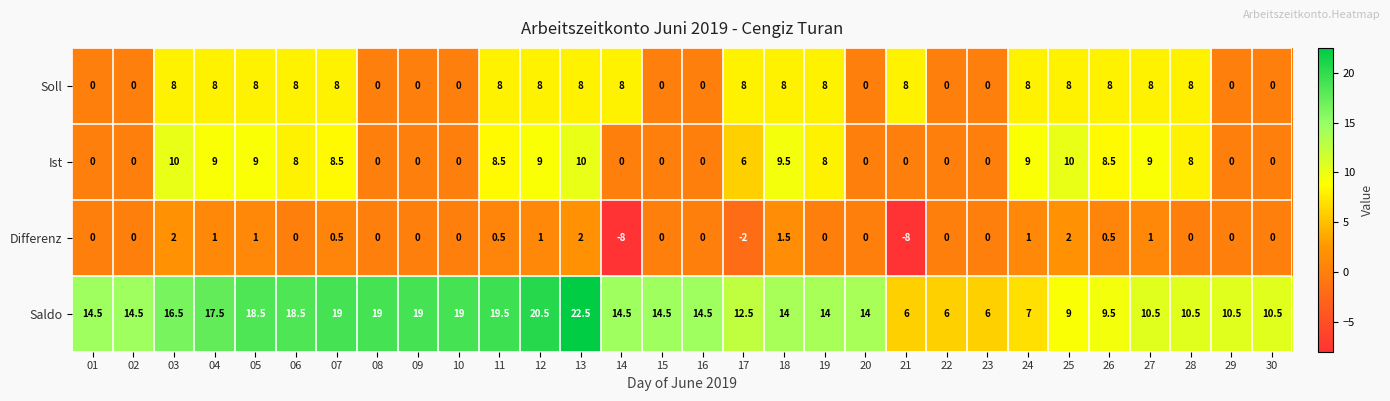

What is the sum of all Saldo values?

422.0